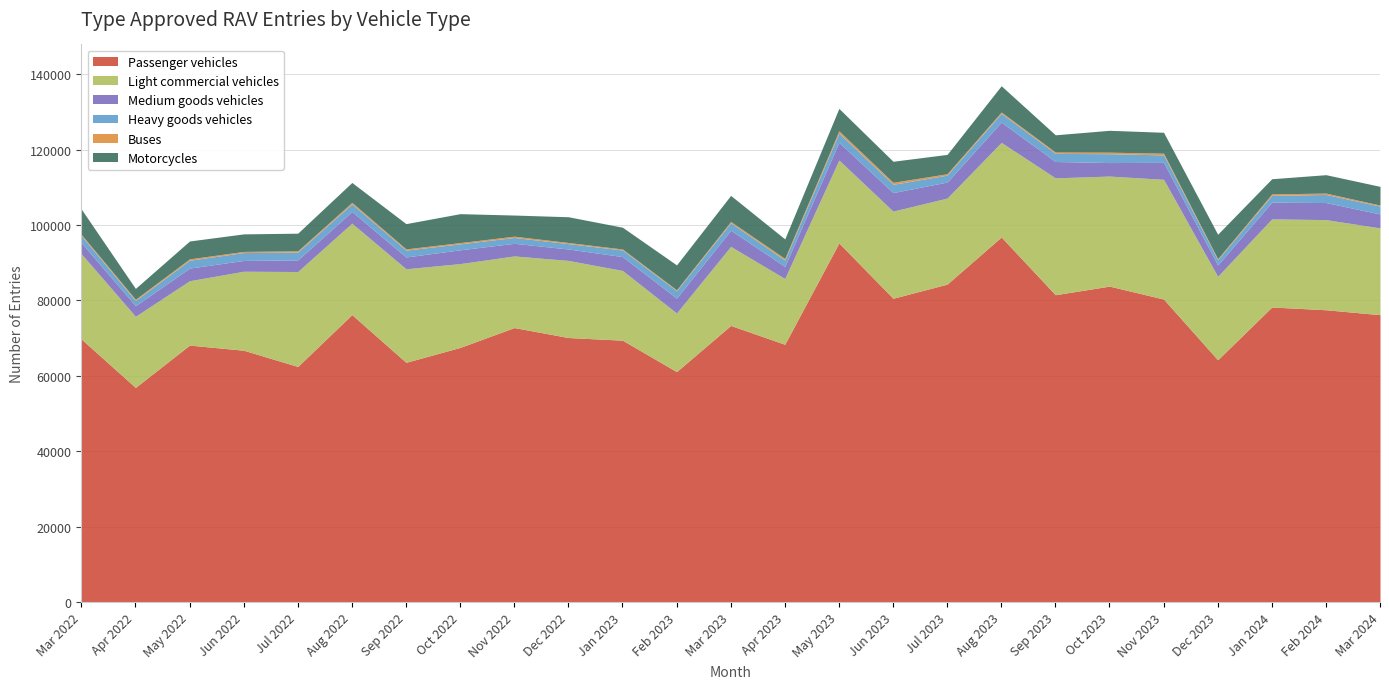

Which series has the largest total across all categories?

Passenger vehicles